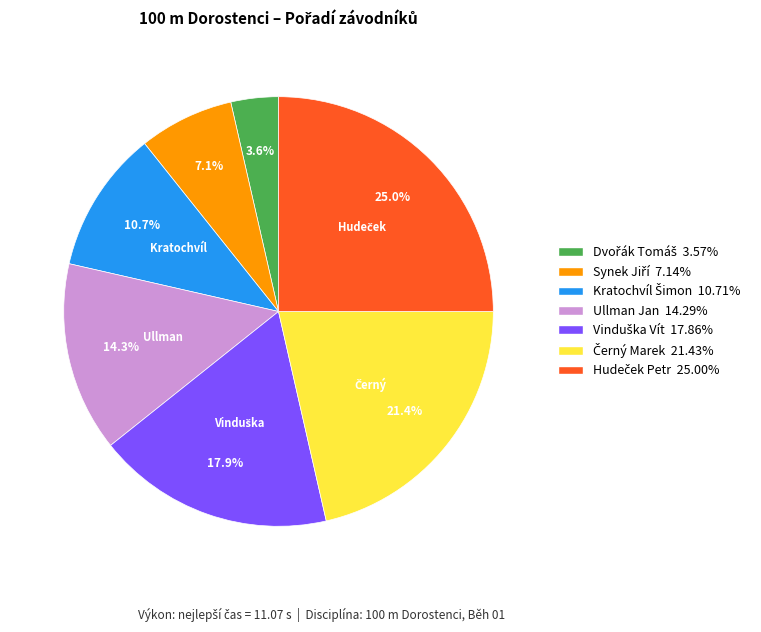

Is there any slice that represents more than half of the pie?

No